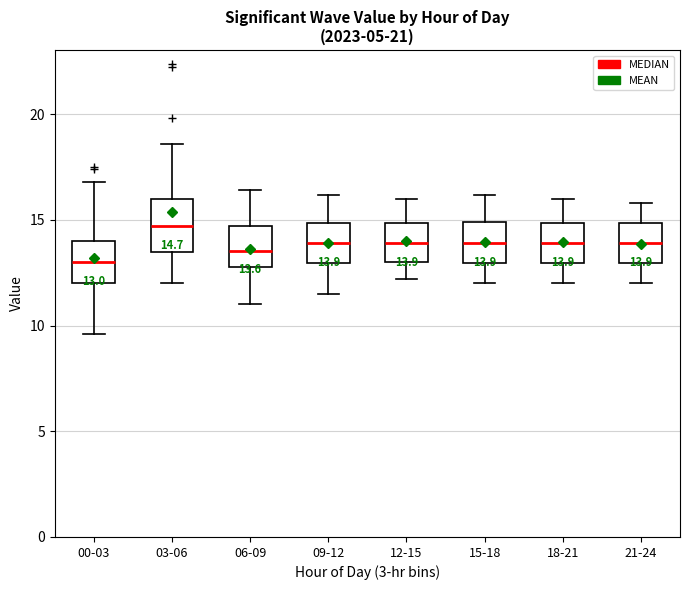

Comparing the boxes themselves (not the whiskers), which one is the tallest?

03-06